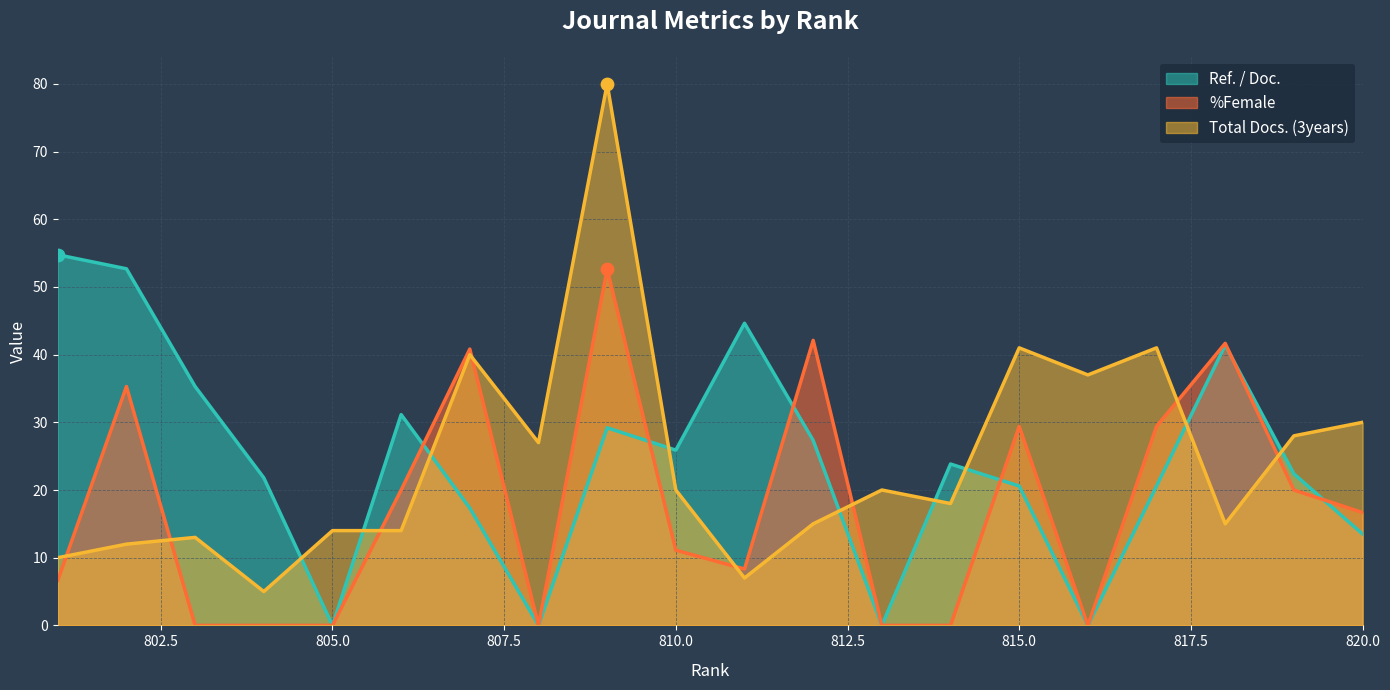

What are all the series names shown in the legend?

Ref. / Doc., %Female, Total Docs. (3years)